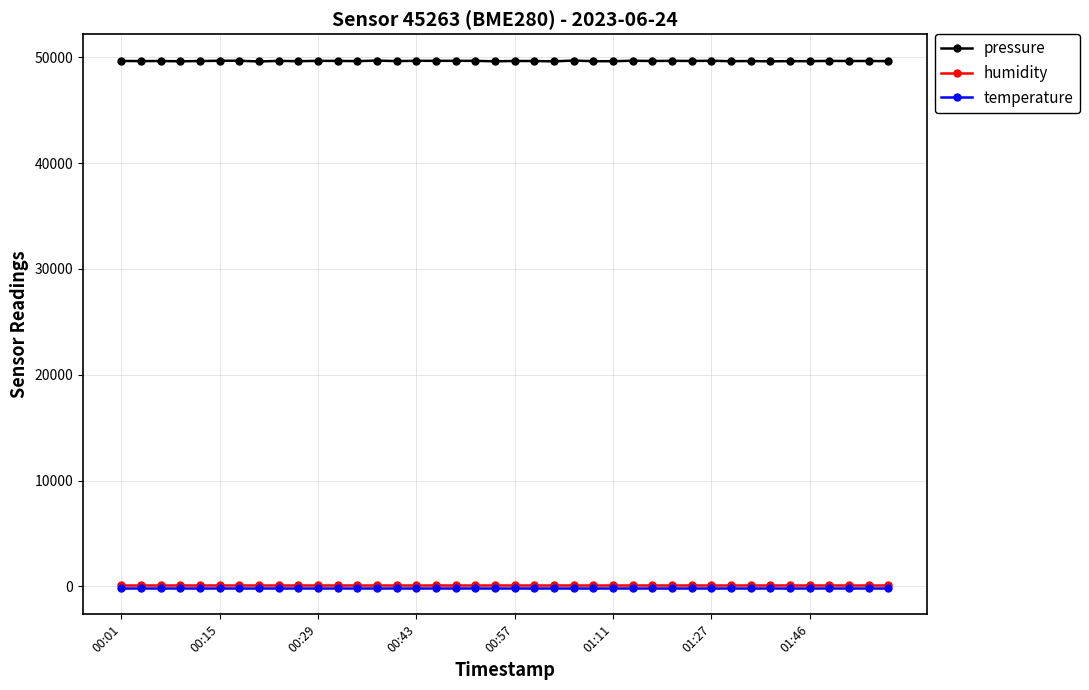

Which series has the largest total across all categories?

pressure